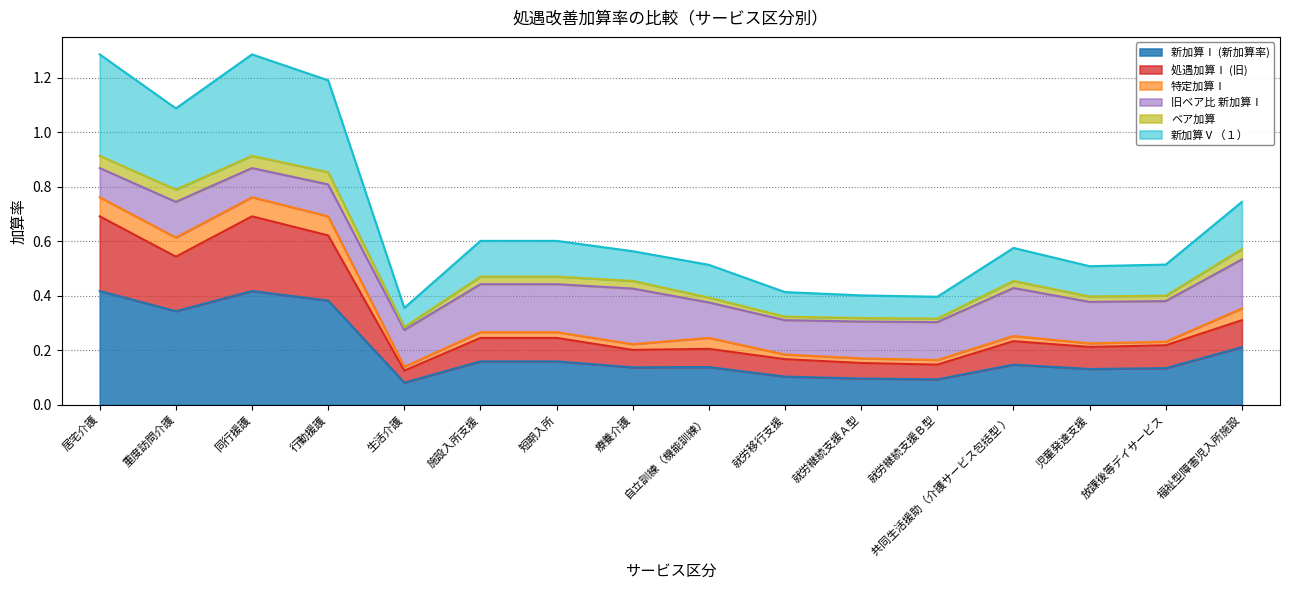

How many interior local valleys does the 新加算Ⅴ（１） series have?

5